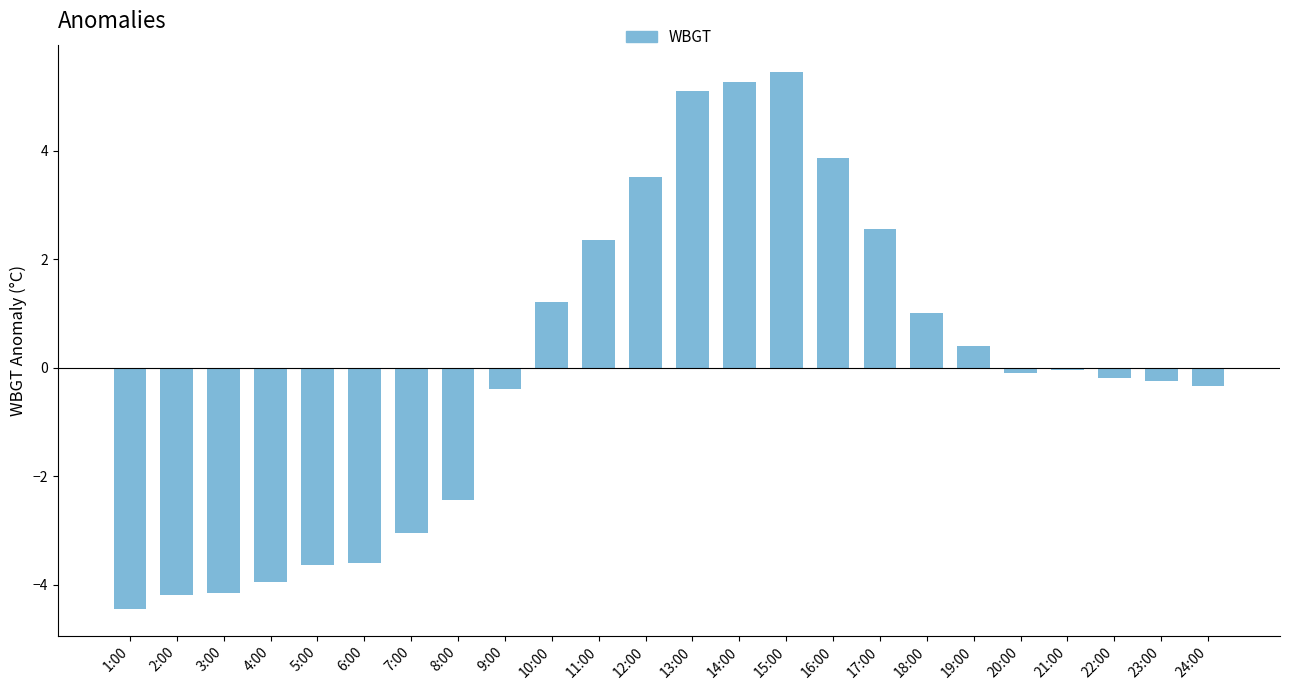

What is the sum of the values at 16:00 and 2:00?

-0.3